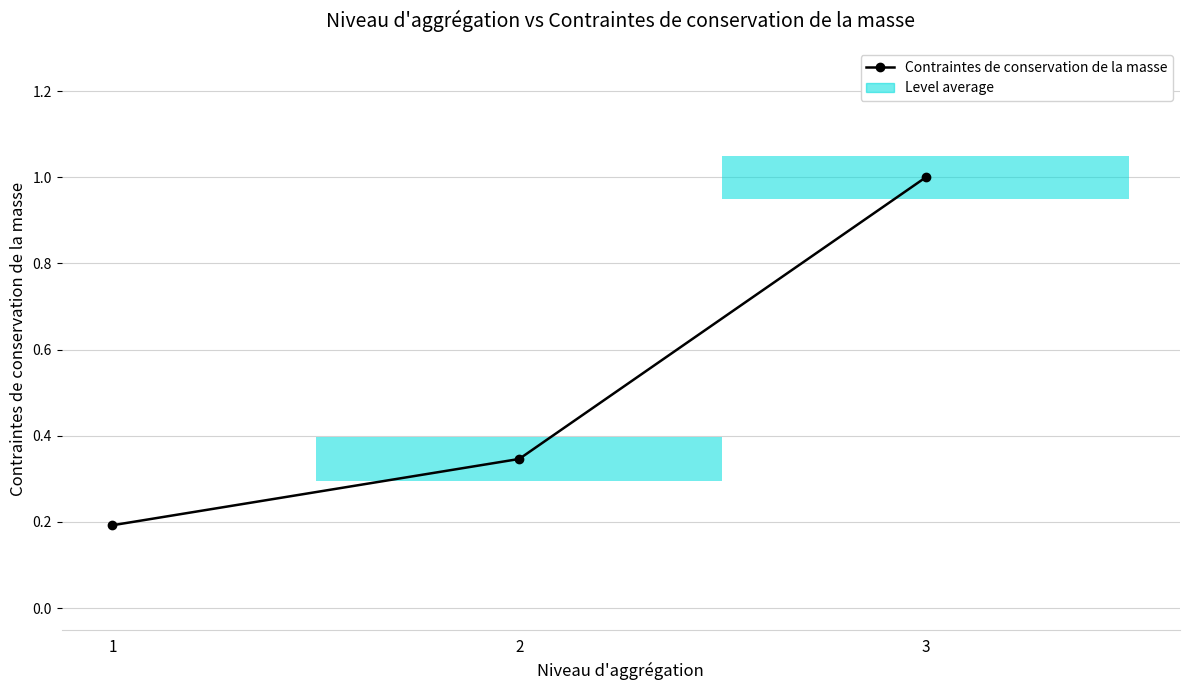

Which label corresponds to the largest value in the chart?

3